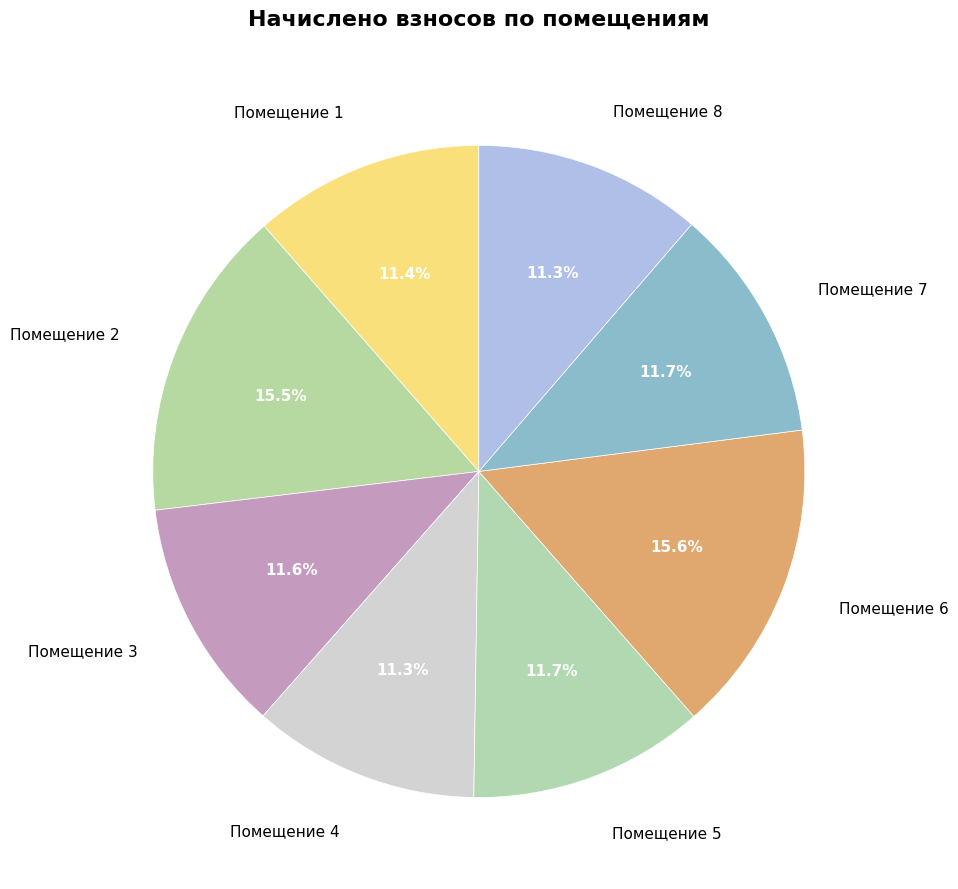

Is there any slice that represents more than half of the pie?

No